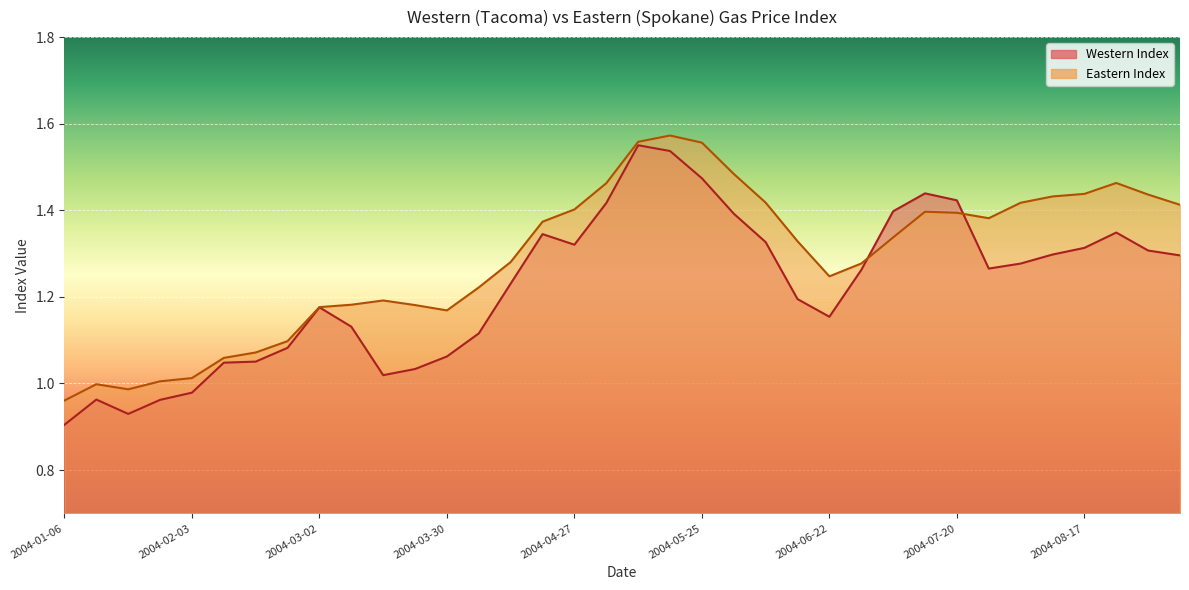

How many interior local valleys does the Eastern Index series have?

4